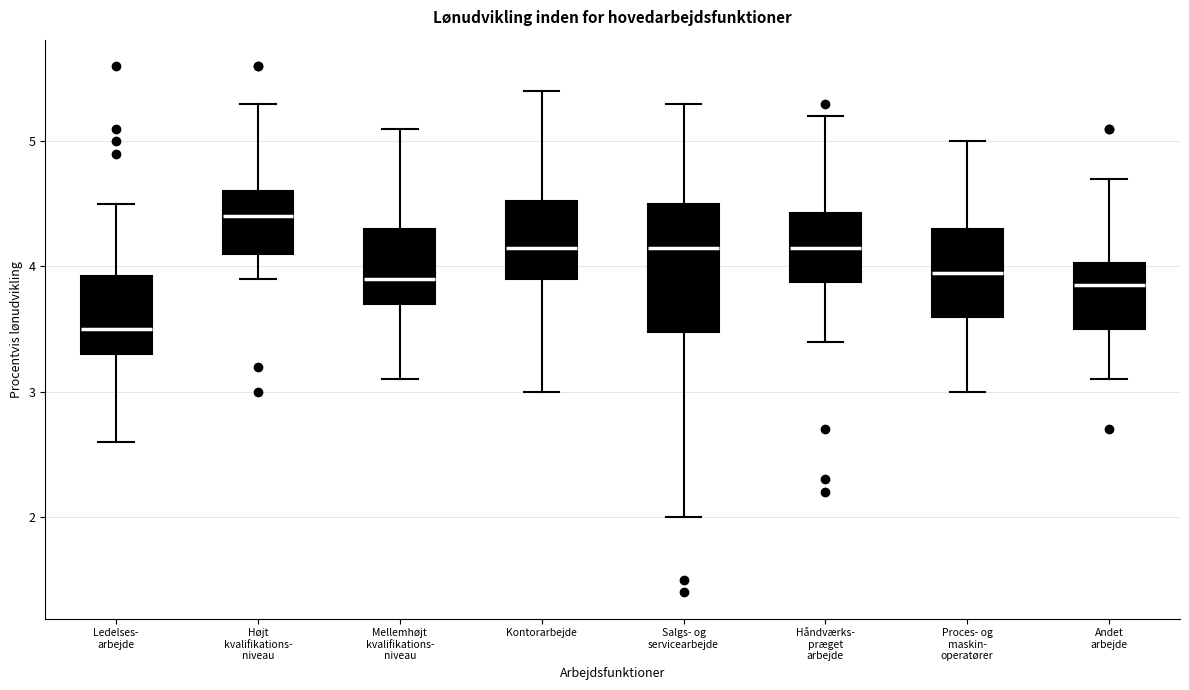

Which box has the lowest median line?

Ledelses- arbejde